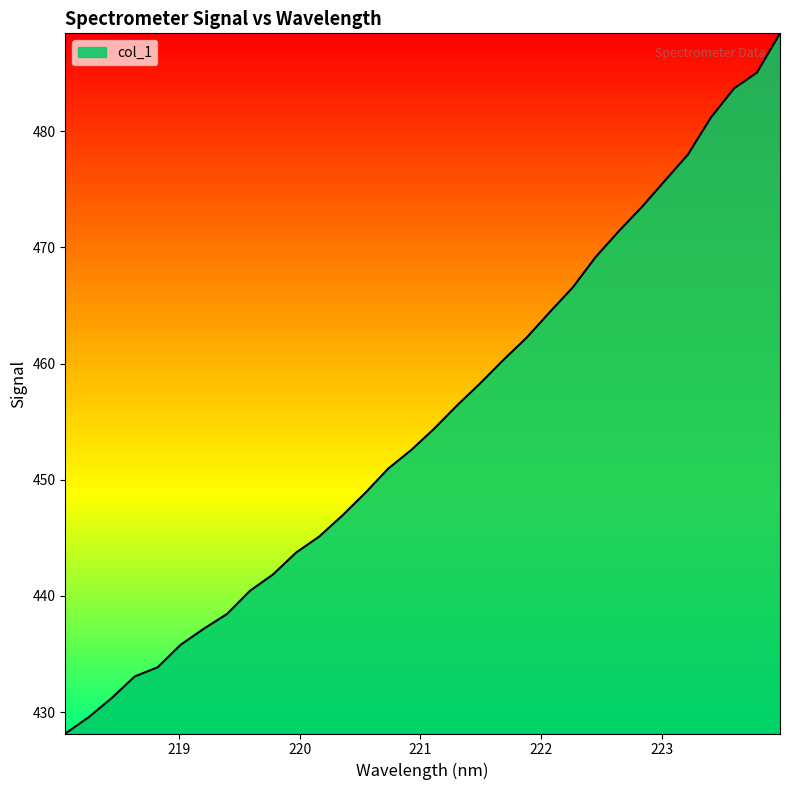

What is the greatest value displayed?

488.4